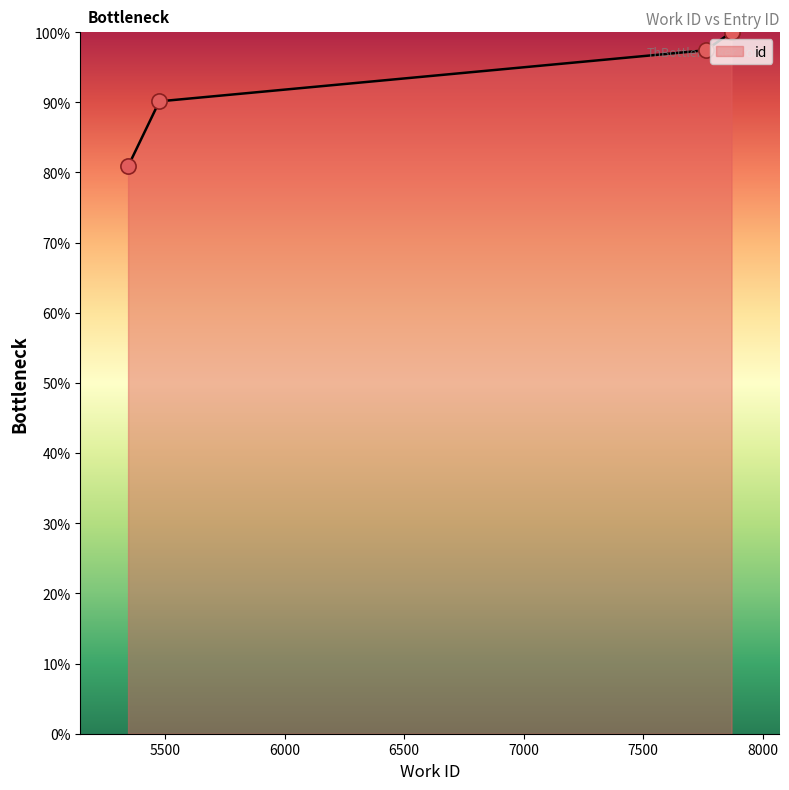

Which has a higher value, 5476 or 5345?

5476